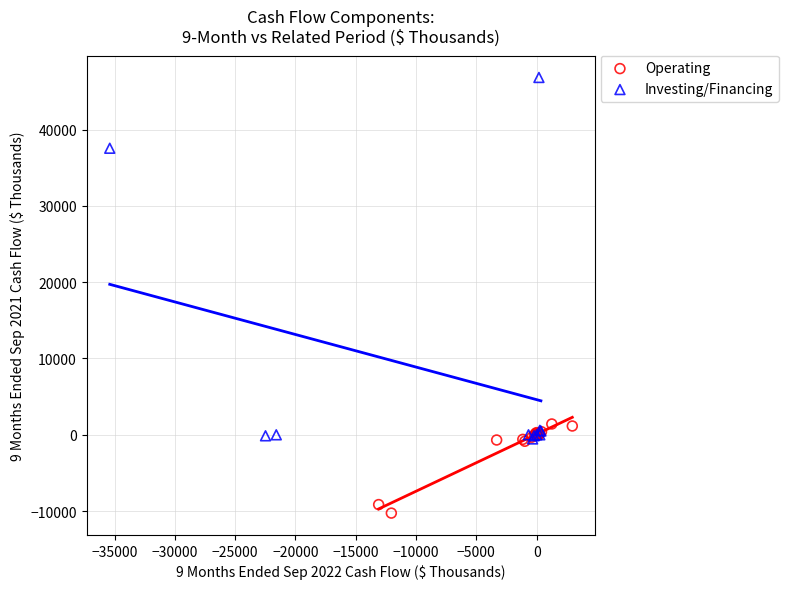

Which series reaches the minimum Y coordinate?

Operating